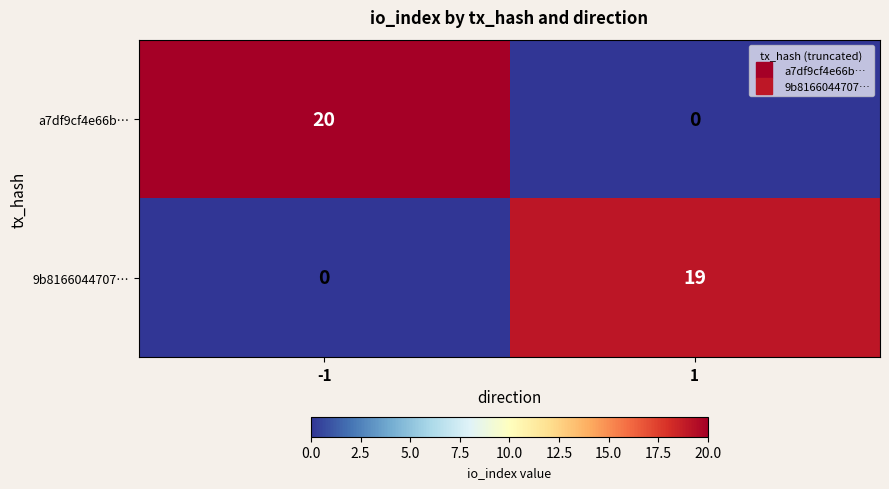

What is the sum of all 9b8166044707… values?

19